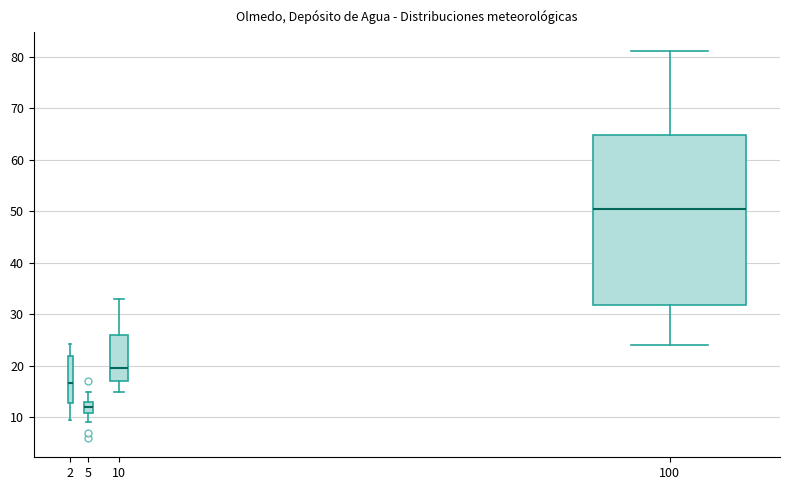

Where does the median line of the box at x = 10 sit on the y-axis? The values are not printed on the chart, so give them approximately, as read against the axis.

20